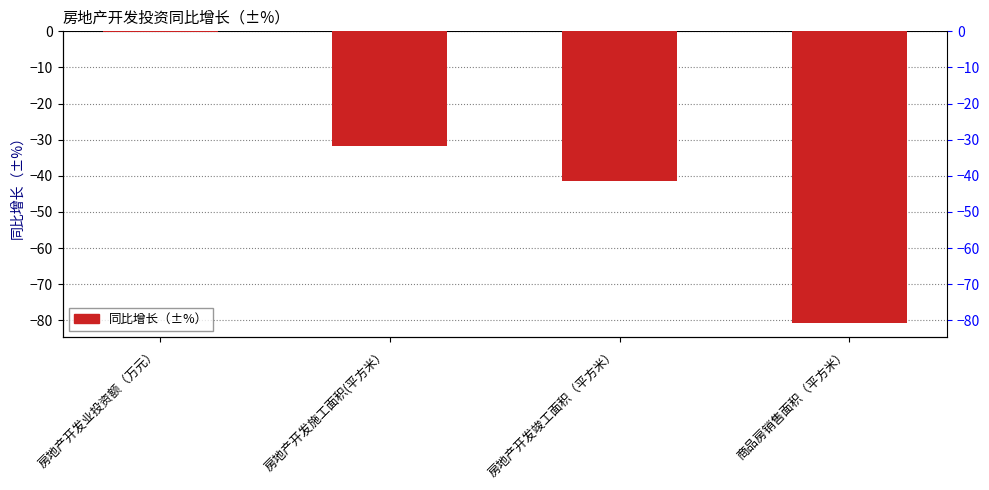

Which label corresponds to the smallest value in the chart?

商品房销售面积（平方米）